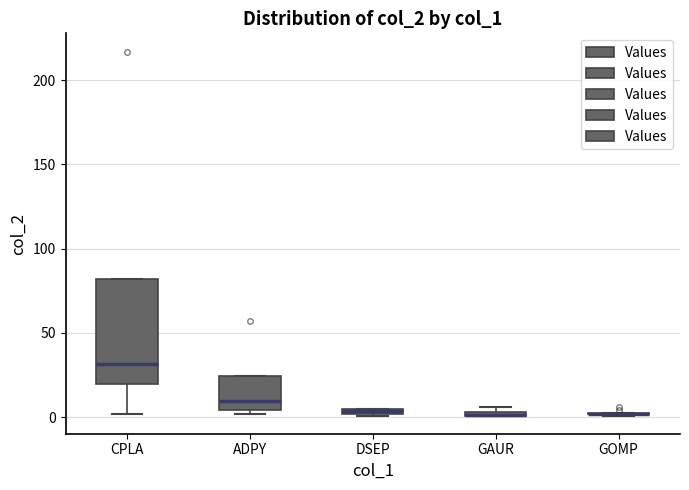

Comparing the boxes themselves (not the whiskers), which one is the tallest?

CPLA